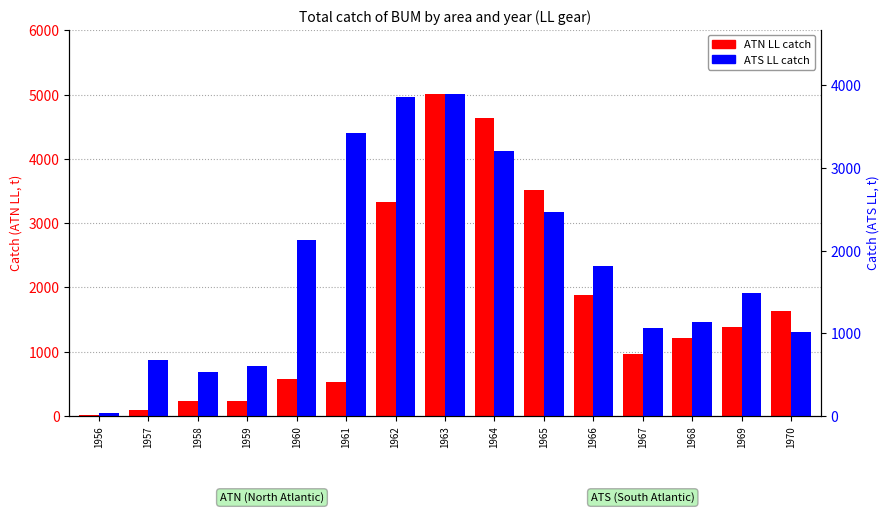

Which has a higher value, 1958 or 1967?

1967